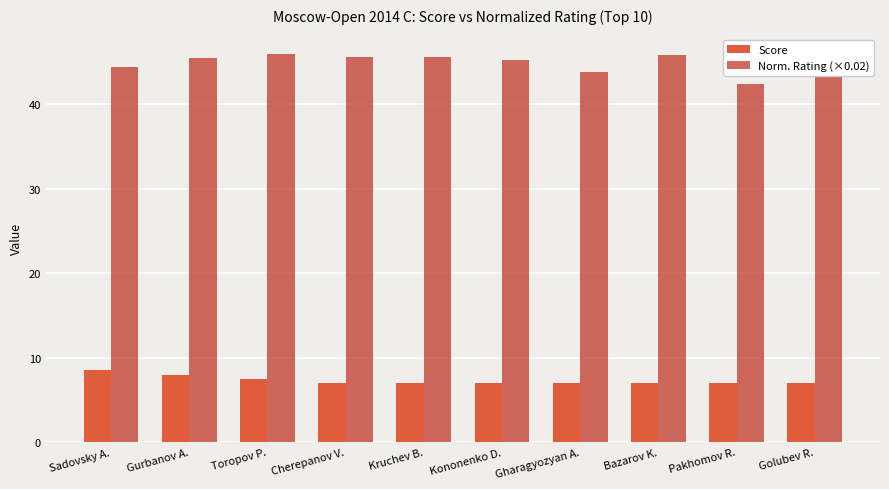

Where does the Norm. Rating (×0.02) series first go above 45?

Gurbanov A.